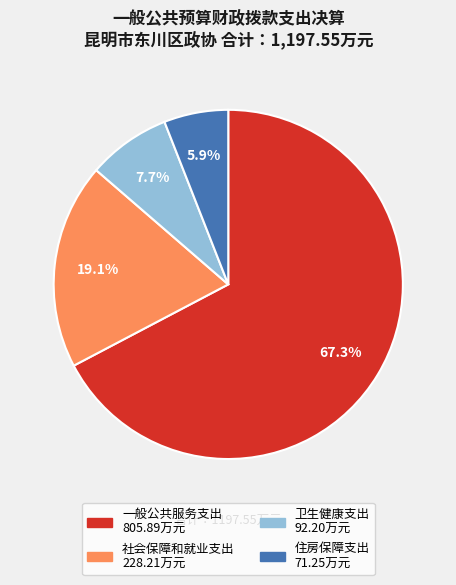

To the nearest percent, what percentage of the pie is 一般公共服务支出?

67%